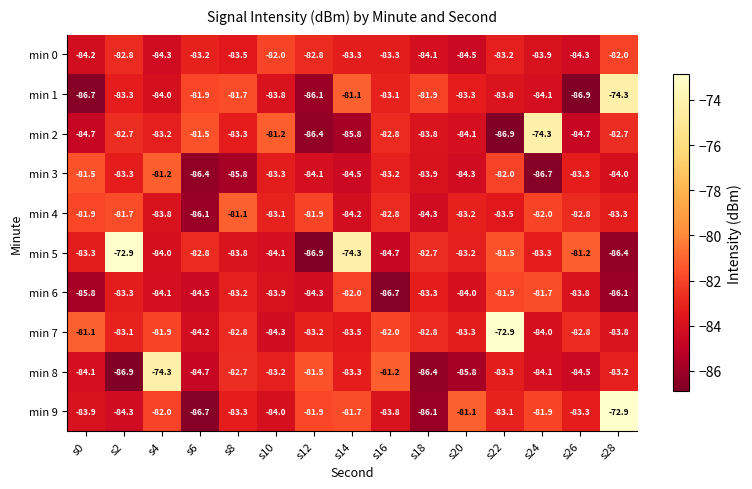

How many distinct data groups are displayed?

10